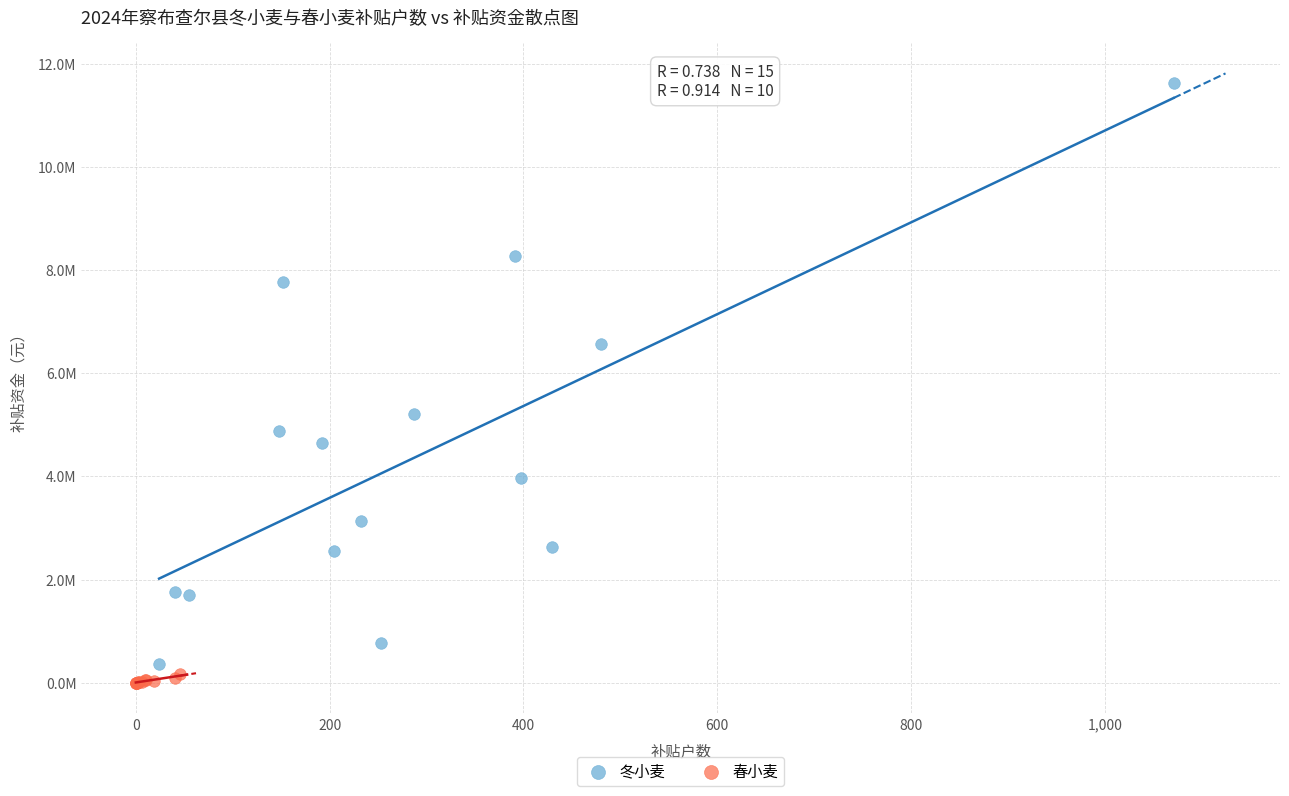

Which series contains the lowest Y value?

春小麦